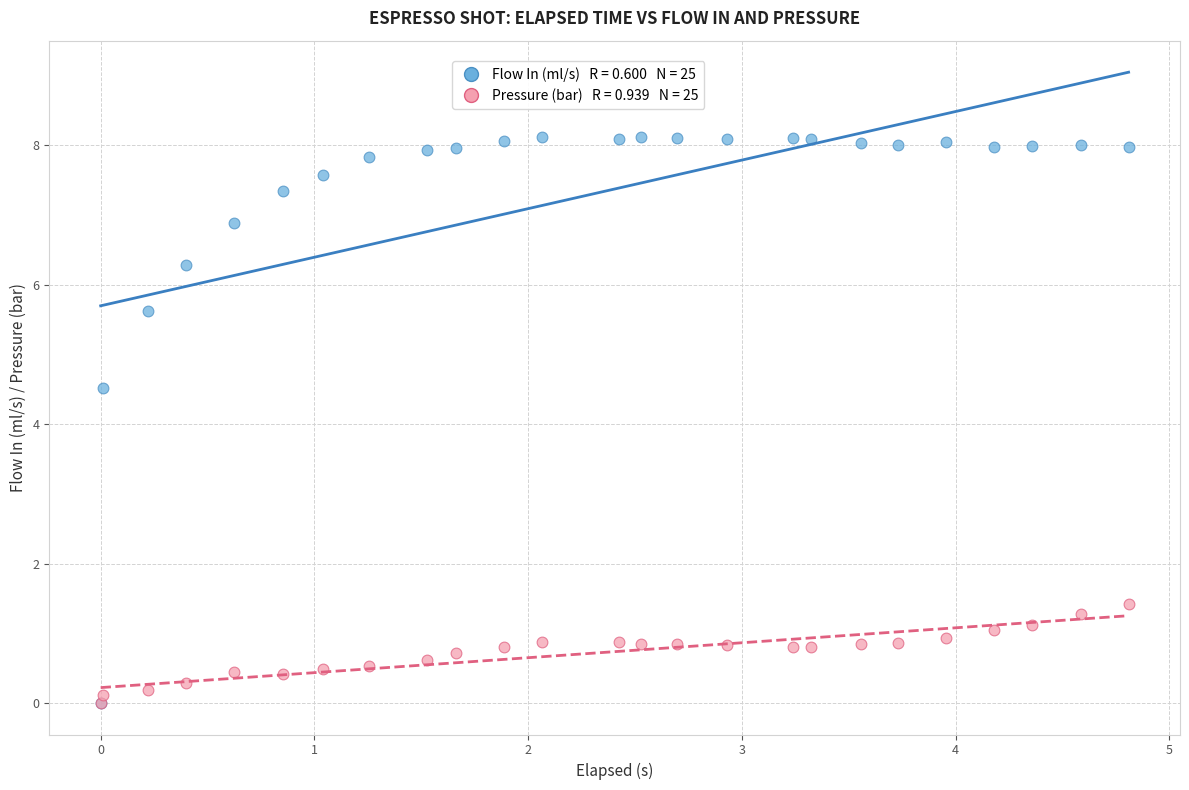

Across all series, what Y value is closest to 4?

4.5